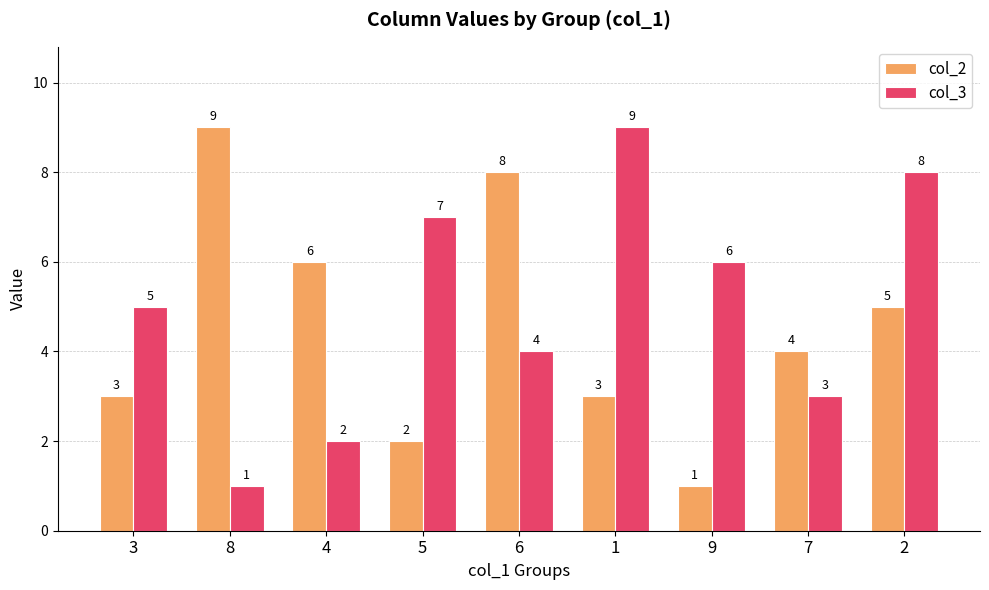

Are the bars horizontal?

No